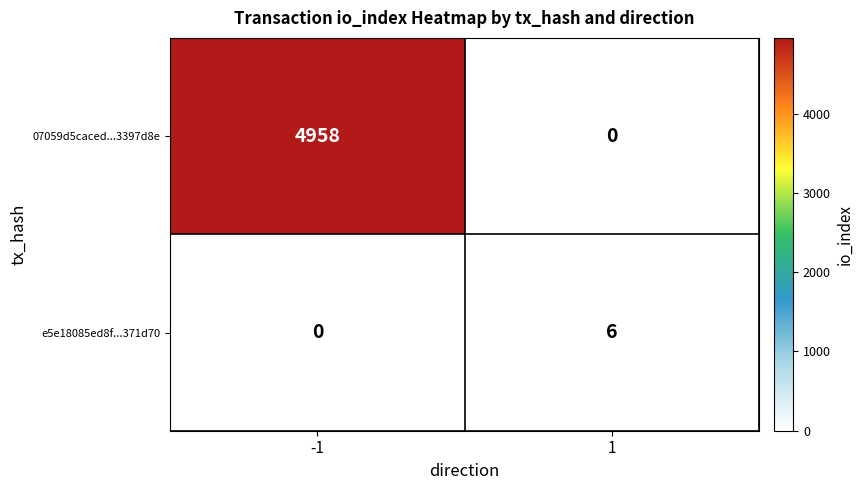

Which series has the largest range (max minus min)?

07059d5caced...3397d8e